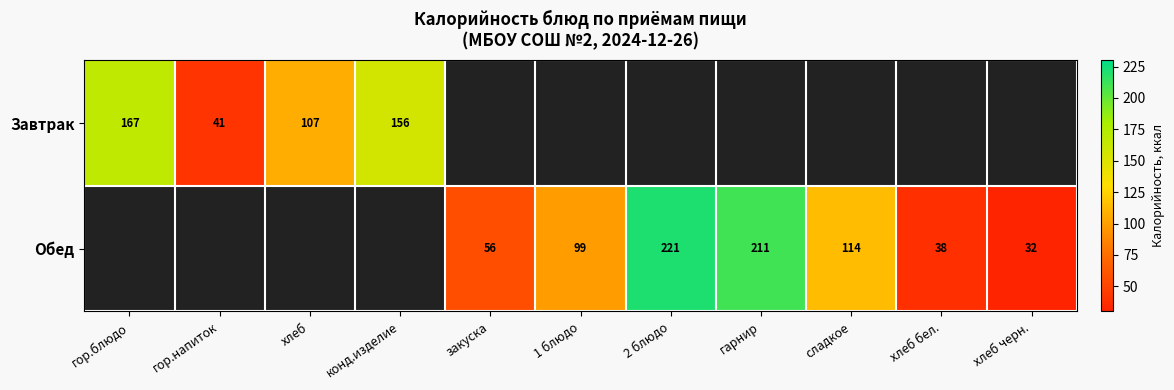

The Обед series shows 56 at закуска. True or false?

True